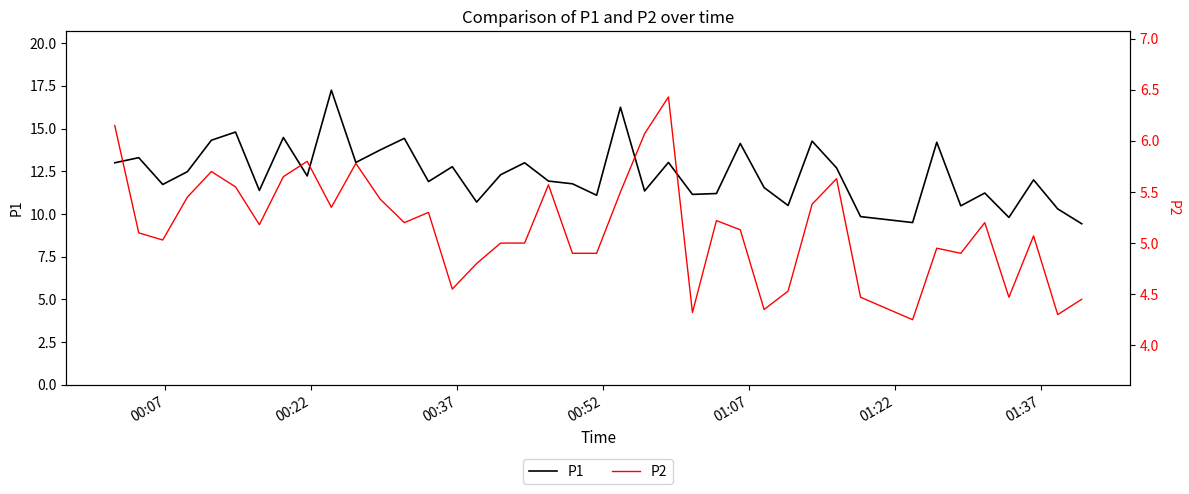

What is the lowest value of the P1 series?

9.4